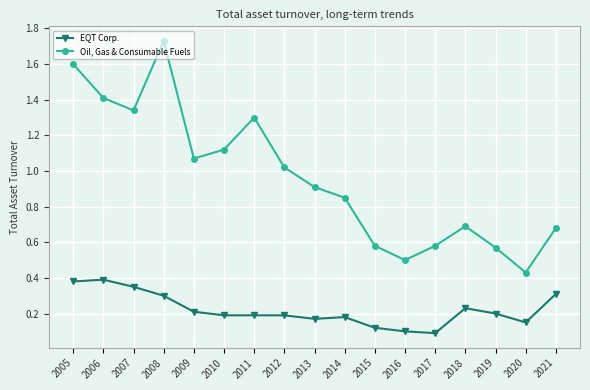

Which category has the lowest value in the Oil, Gas & Consumable Fuels series?

2020